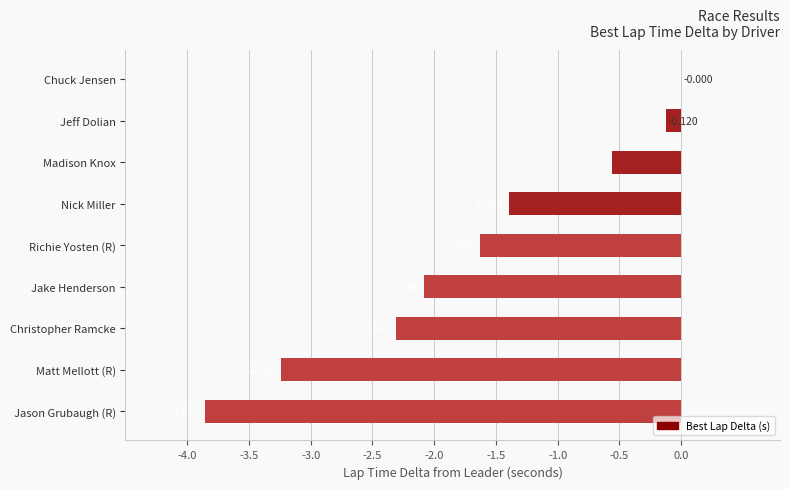

Between Jason Grubaugh (R) and Jeff Dolian, which is larger?

Jeff Dolian